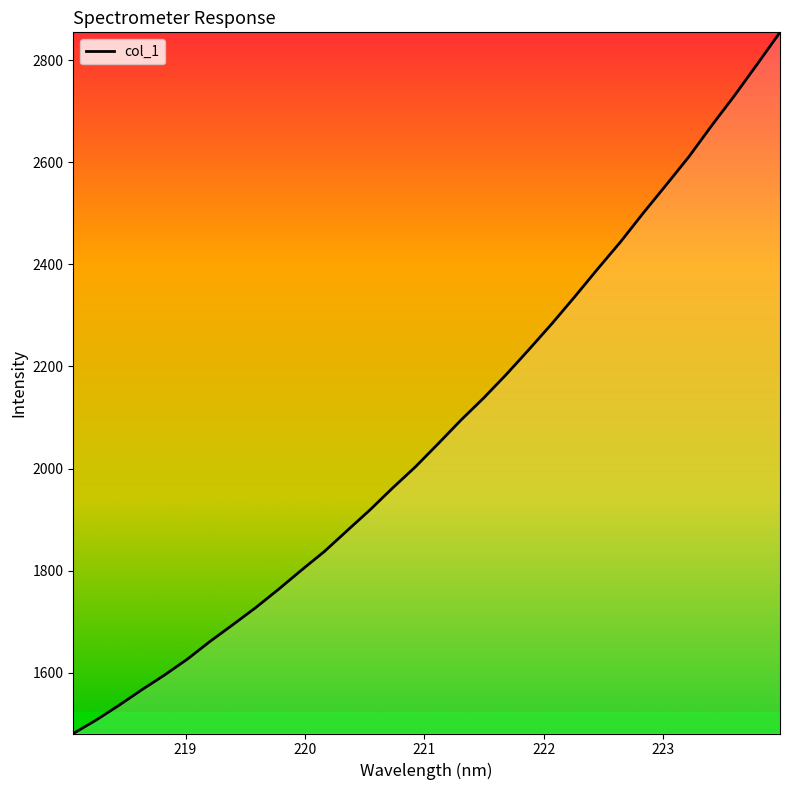

What is the smallest value displayed?

1480.8